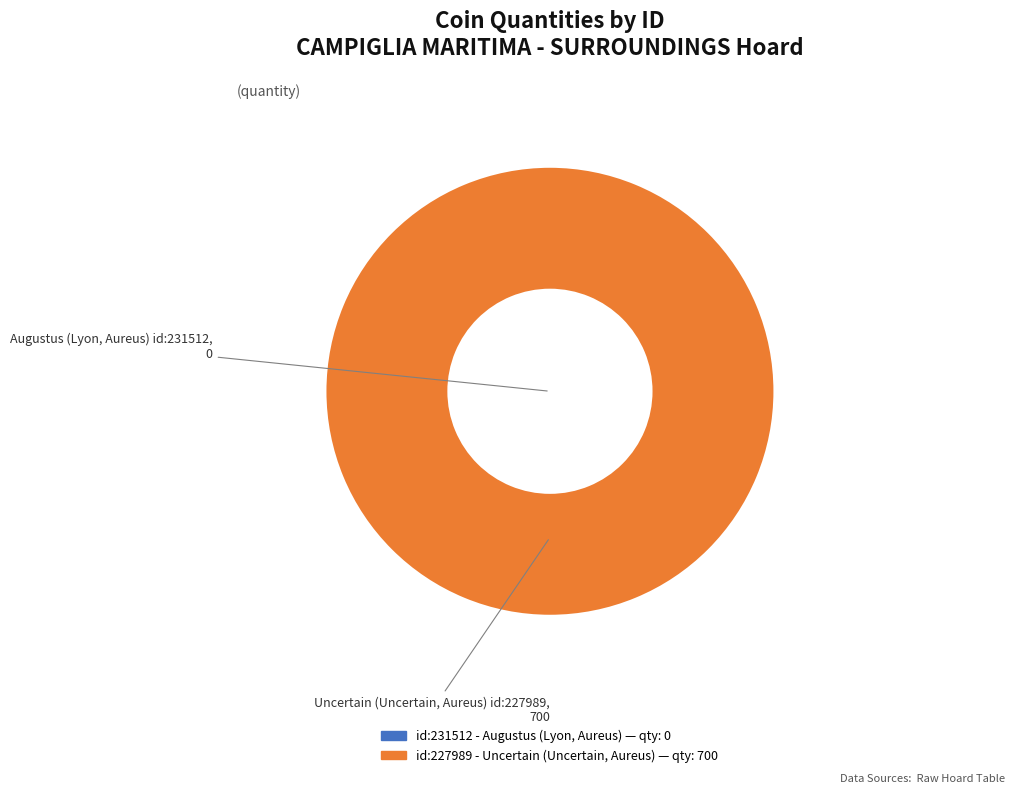

Does any single category account for the majority?

Yes